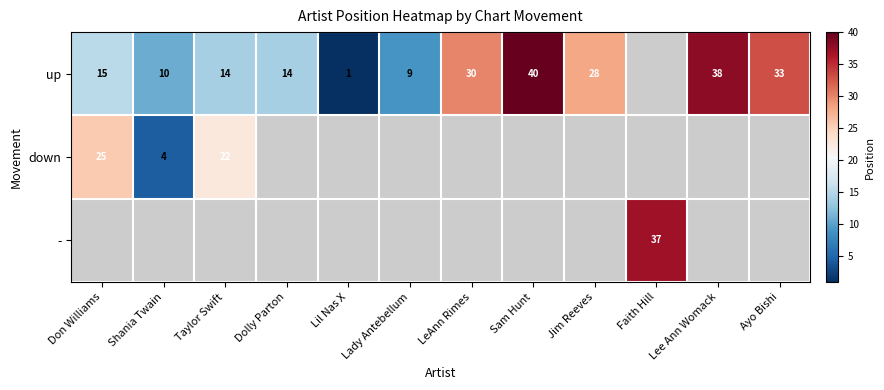

Count the number of data series in this chart.

3